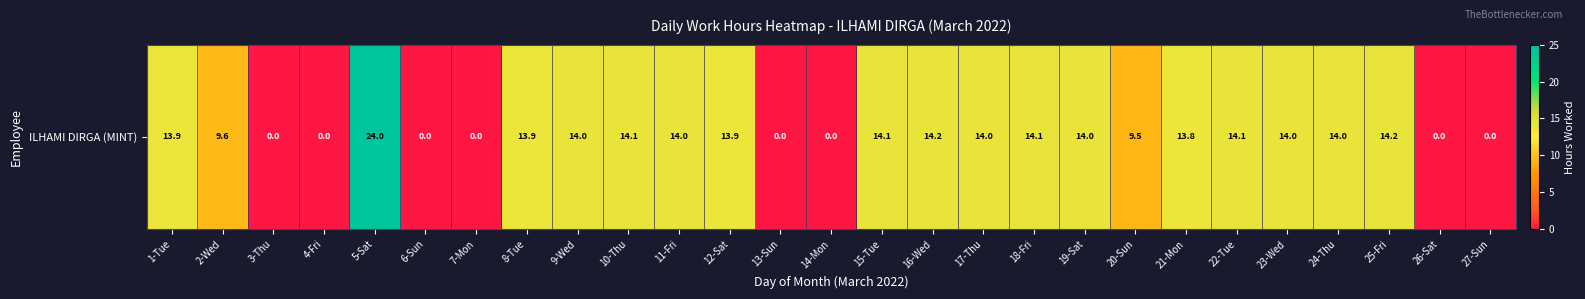

True or false: the data shows 0.0 at 14-Mon.

True